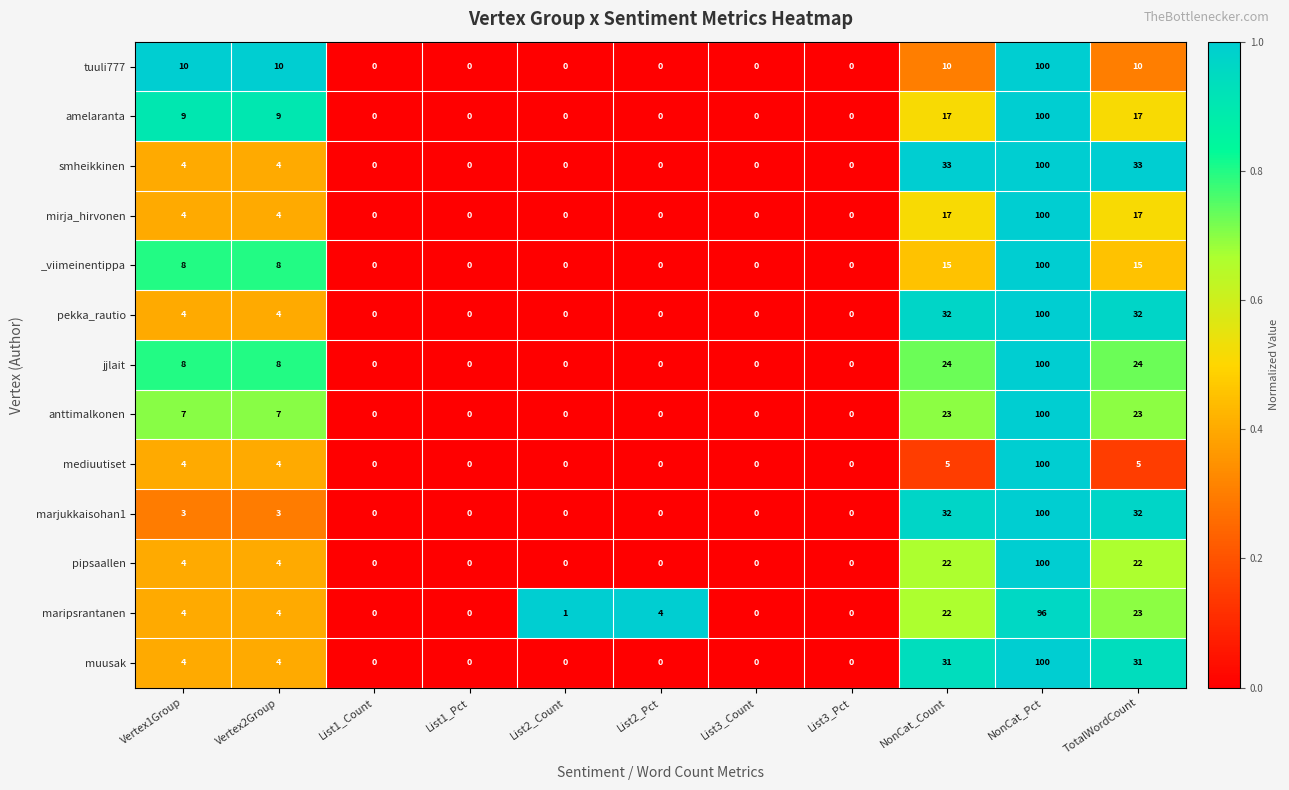

The jjlait series shows 0 at List2_Pct. True or false?

True